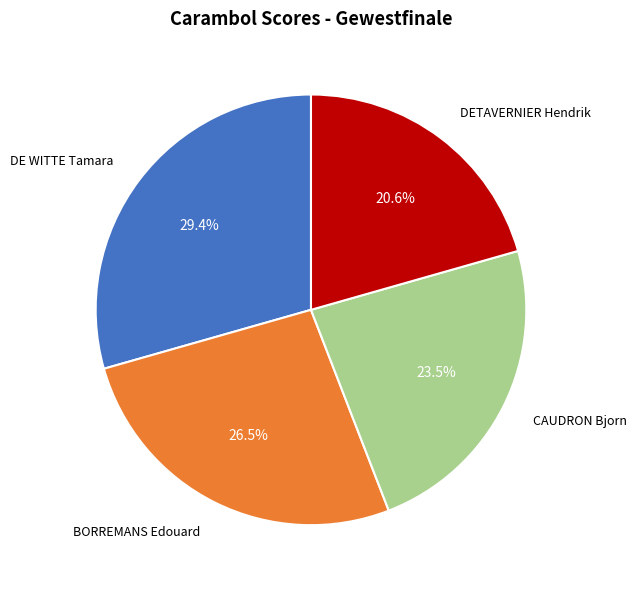

How much of the chart is everything except BORREMANS Edouard?

73.5%